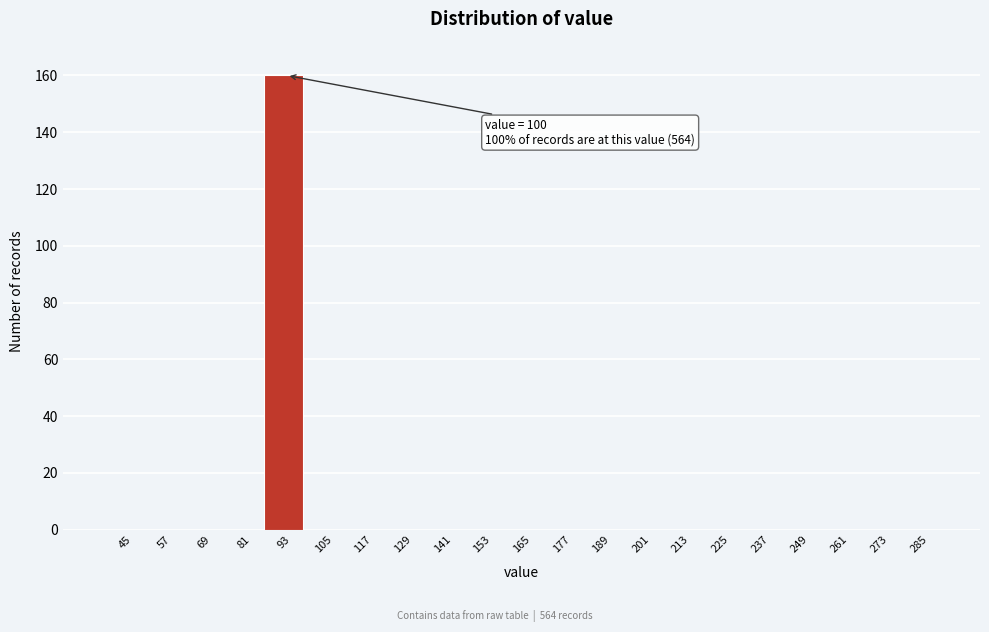

Reading left to right, what are all the values shown in this chart?

45=0	57=0	69=0	81=0	93=160	105=0	117=0	129=0	141=0	153=0	165=0	177=0	189=0	201=0	213=0	225=0	237=0	249=0	261=0	273=0	285=0